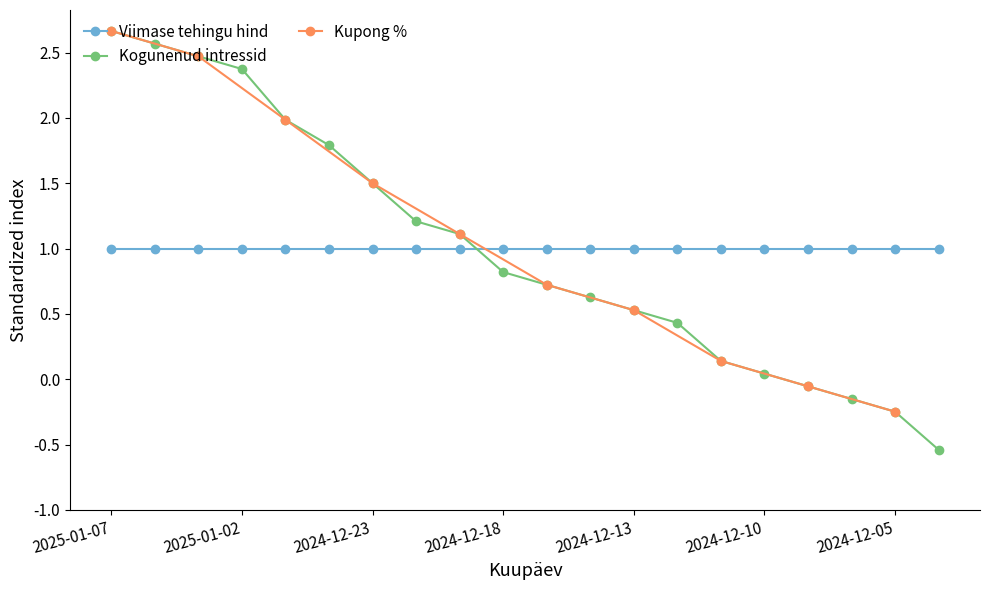

How many data points does each series have?

20